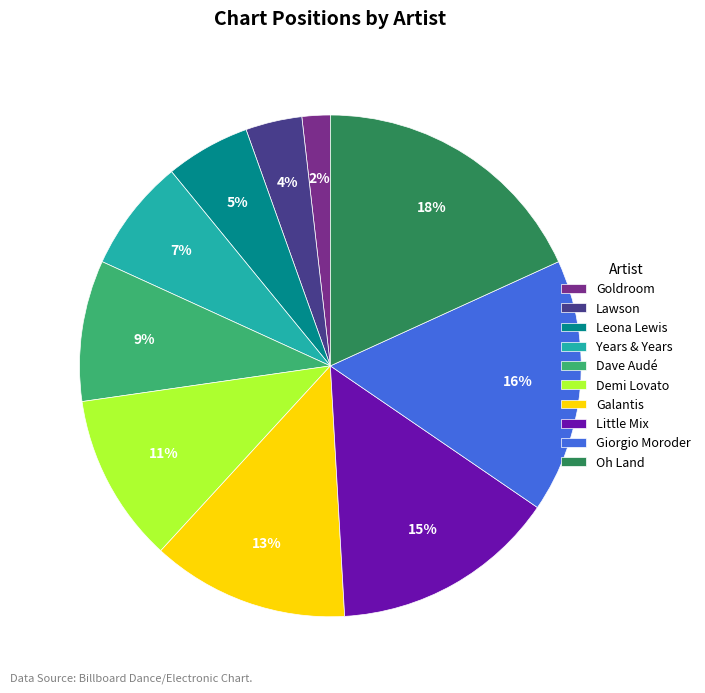

Rank the categories by value from lowest to highest.

Goldroom, Lawson, Leona Lewis, Years & Years, Dave Audé, Demi Lovato, Galantis, Little Mix, Giorgio Moroder, Oh Land